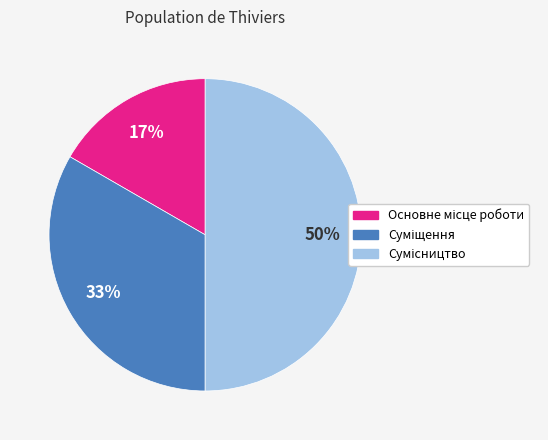

To the nearest percent, what is the difference between the largest and smallest slice percentages?

33%